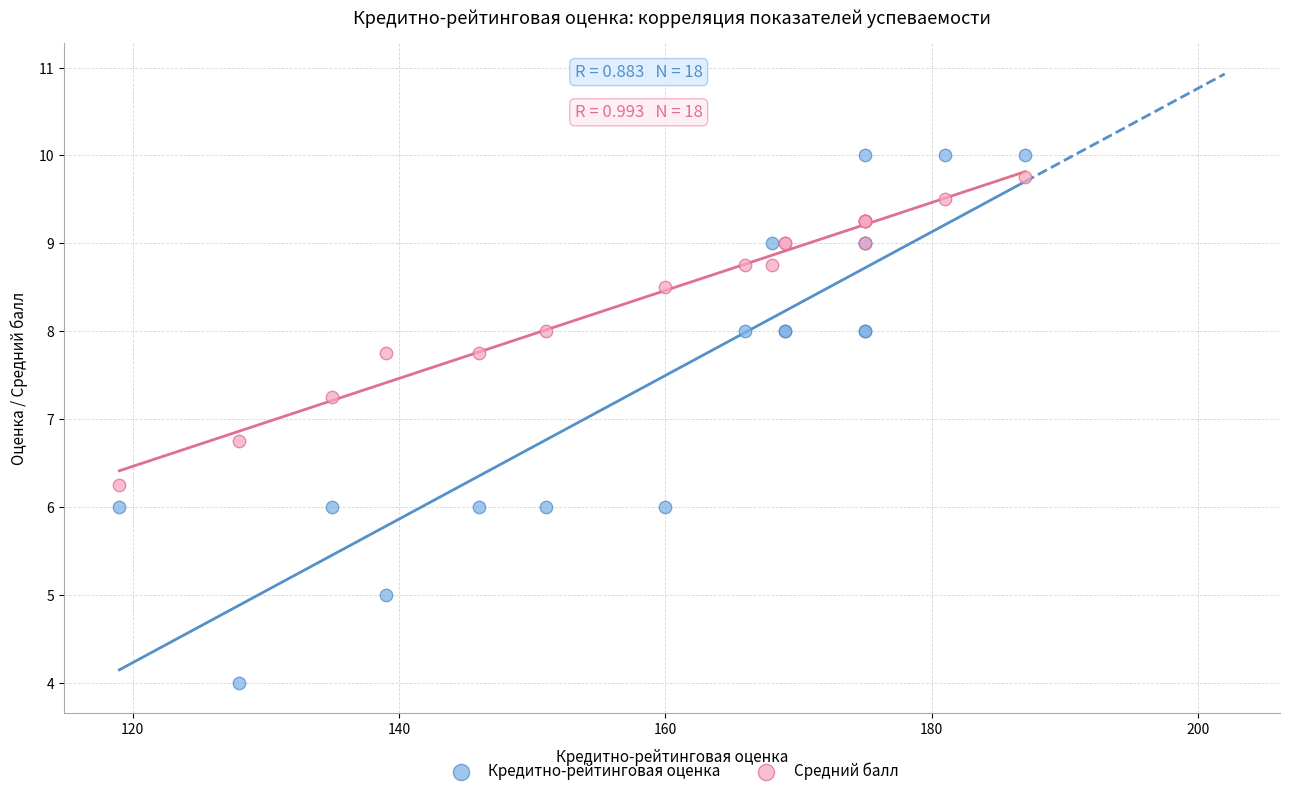

What is the X range (max minus min) for the scatter plot?

68.0